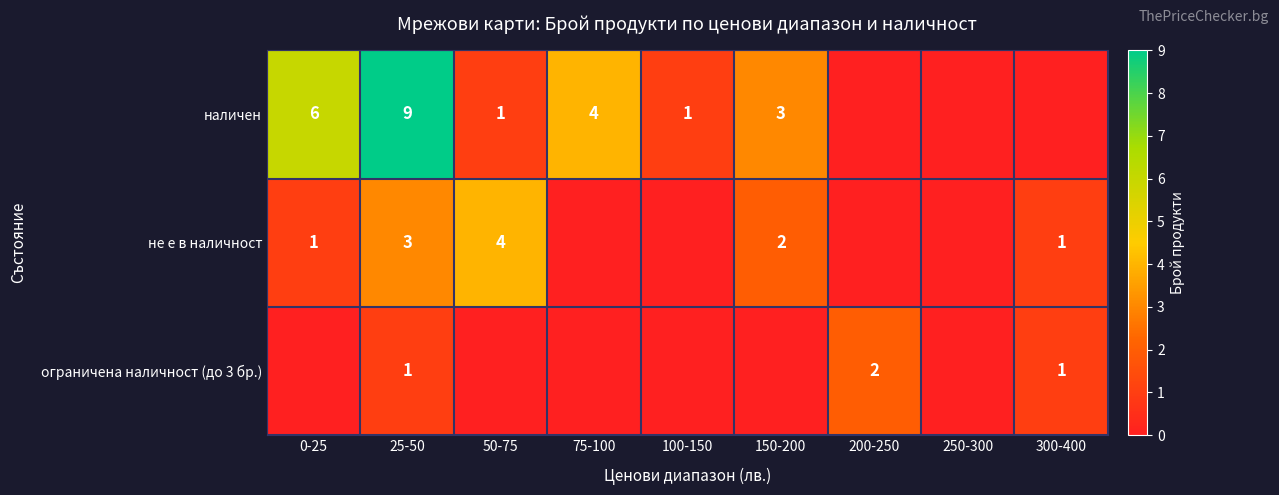

True or false: ограничена наличност (до 3 бр.) has a value of 1 at 300-400.

True